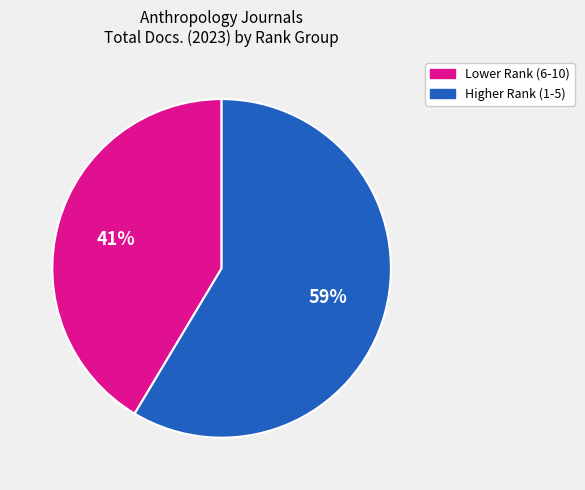

Is there any slice that represents more than half of the pie?

Yes